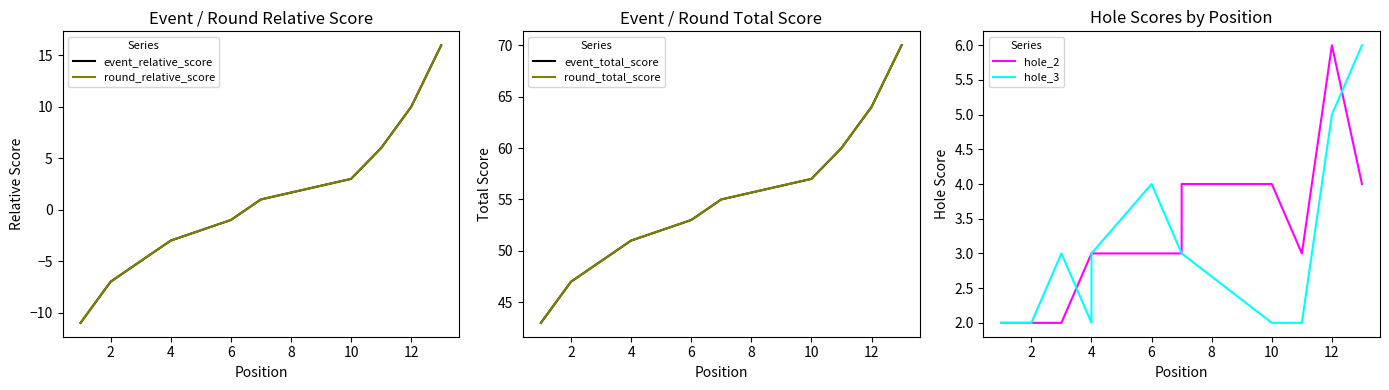

Reading left to right, list all the values displayed in this chart.

event_relative_score: -11	-7	-5	-3	-3	-1	1	1	1	3	6	10	16
round_relative_score: -11	-7	-5	-3	-3	-1	1	1	1	3	6	10	16
event_total_score: 43	47	49	51	51	53	55	55	55	57	60	64	70
round_total_score: 43	47	49	51	51	53	55	55	55	57	60	64	70
hole_2: 2	2	2	3	3	3	3	4	4	4	3	6	4
hole_3: 2	2	3	2	3	4	3	3	3	2	2	5	6